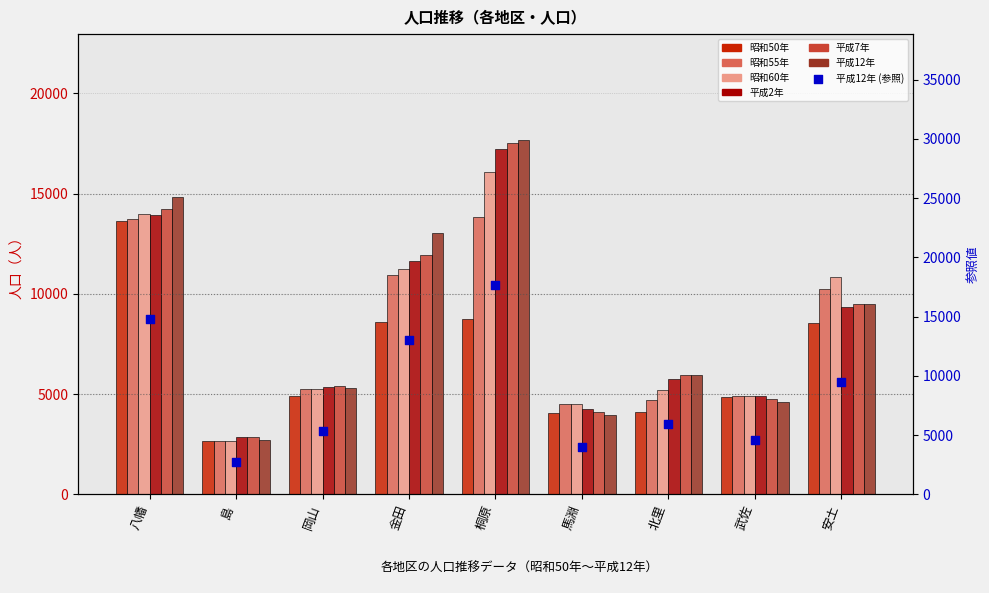

What is the total value across all series at 金田?

67411